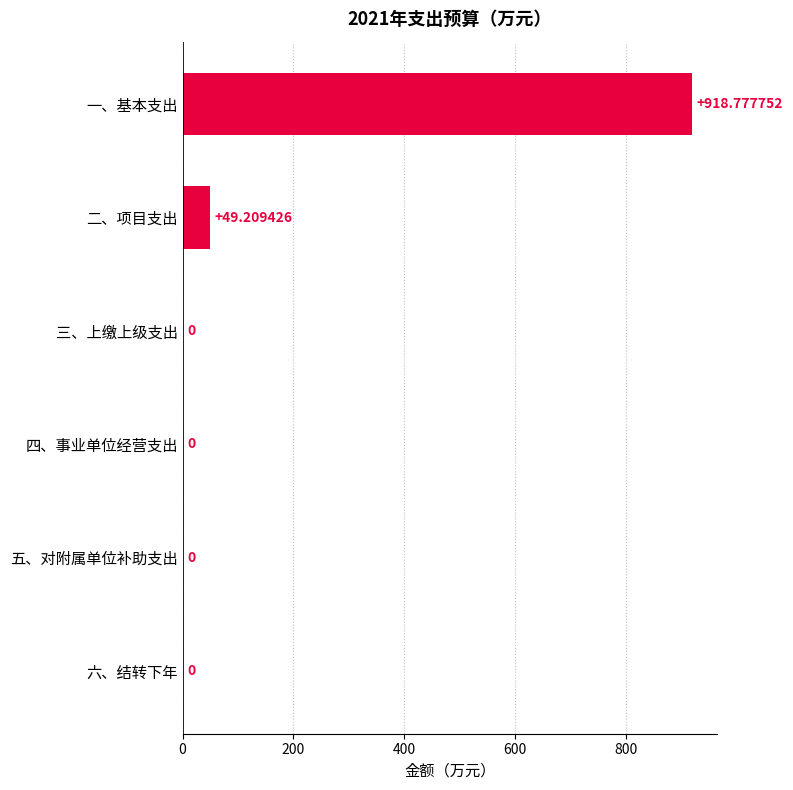

Between 一、基本支出 and 六、结转下年, which is larger?

一、基本支出